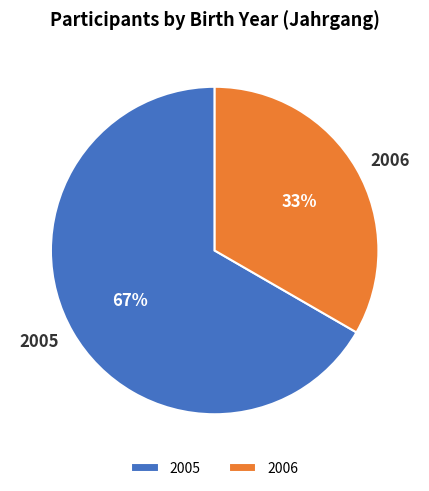

Which category has the biggest portion of the pie?

2005